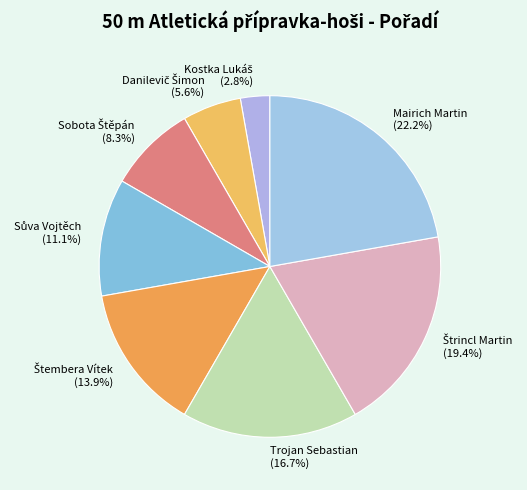

To the nearest percent, what is the difference between the largest and smallest slice percentages?

19%